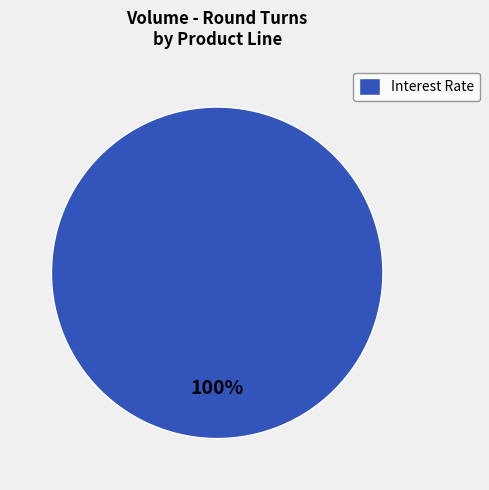

To the nearest percent, what percentage of the pie is Interest Rate?

100%